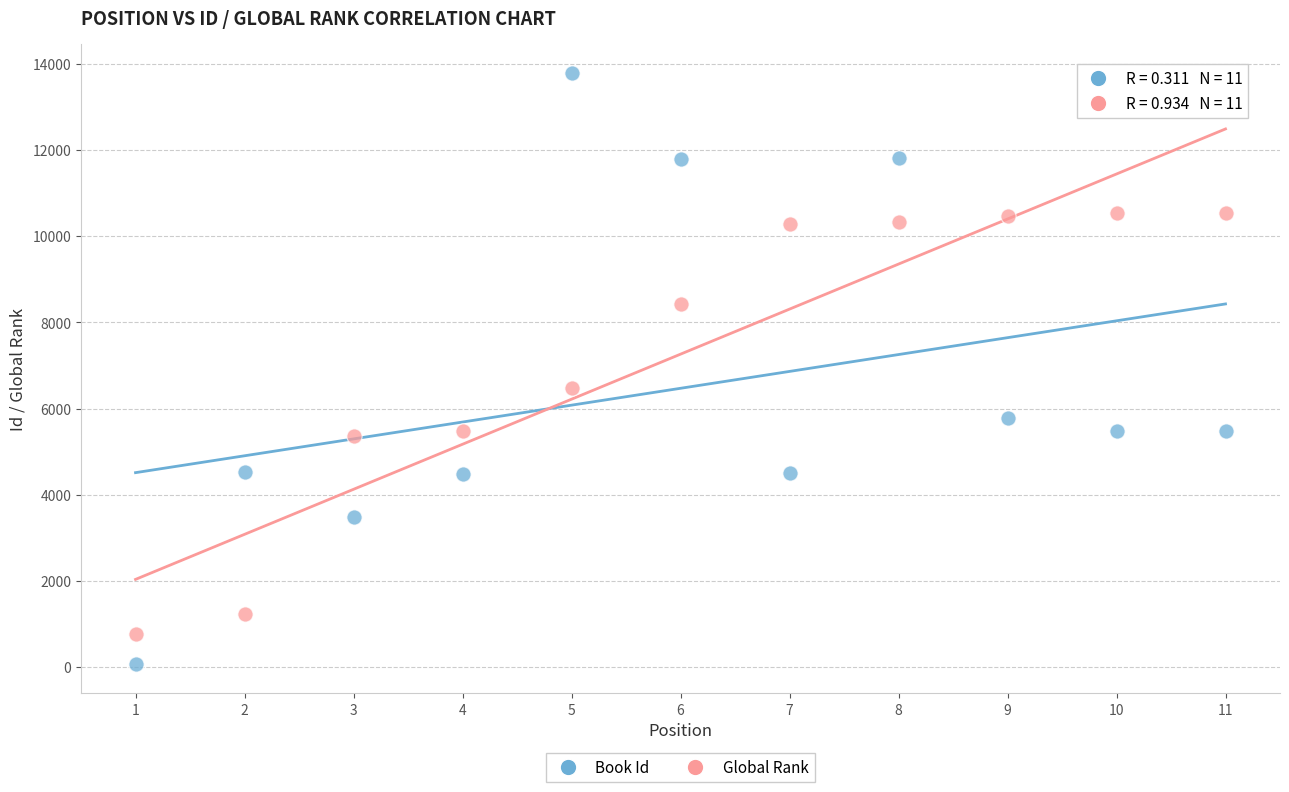

Which series contains the lowest Y value?

Book Id